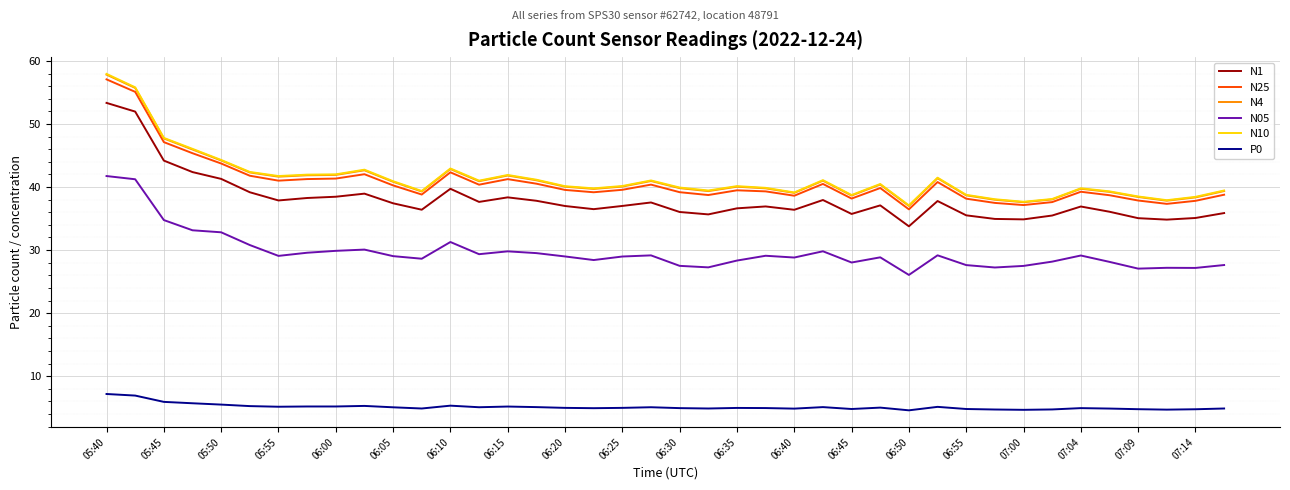

What is the difference between the maximum and minimum values in the N1 series?

19.6